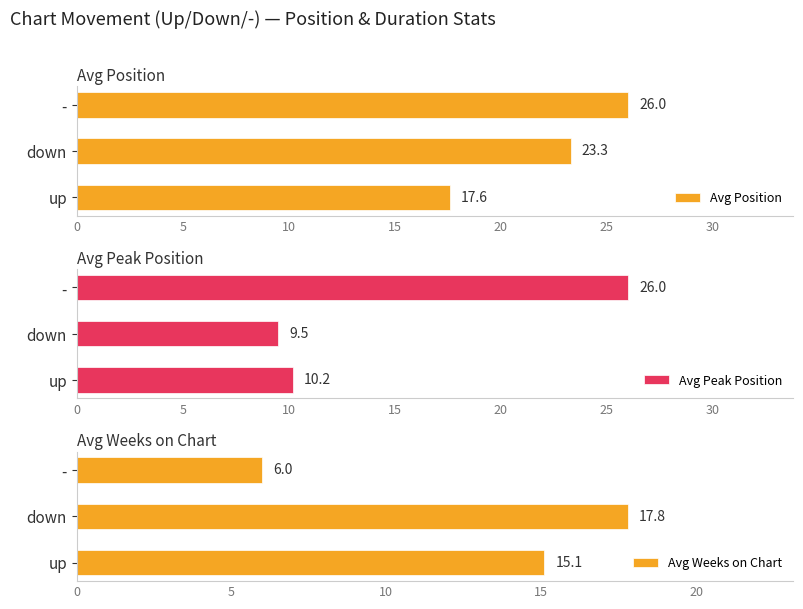

What is the lowest value of the Avg Weeks on Chart series?

6.0